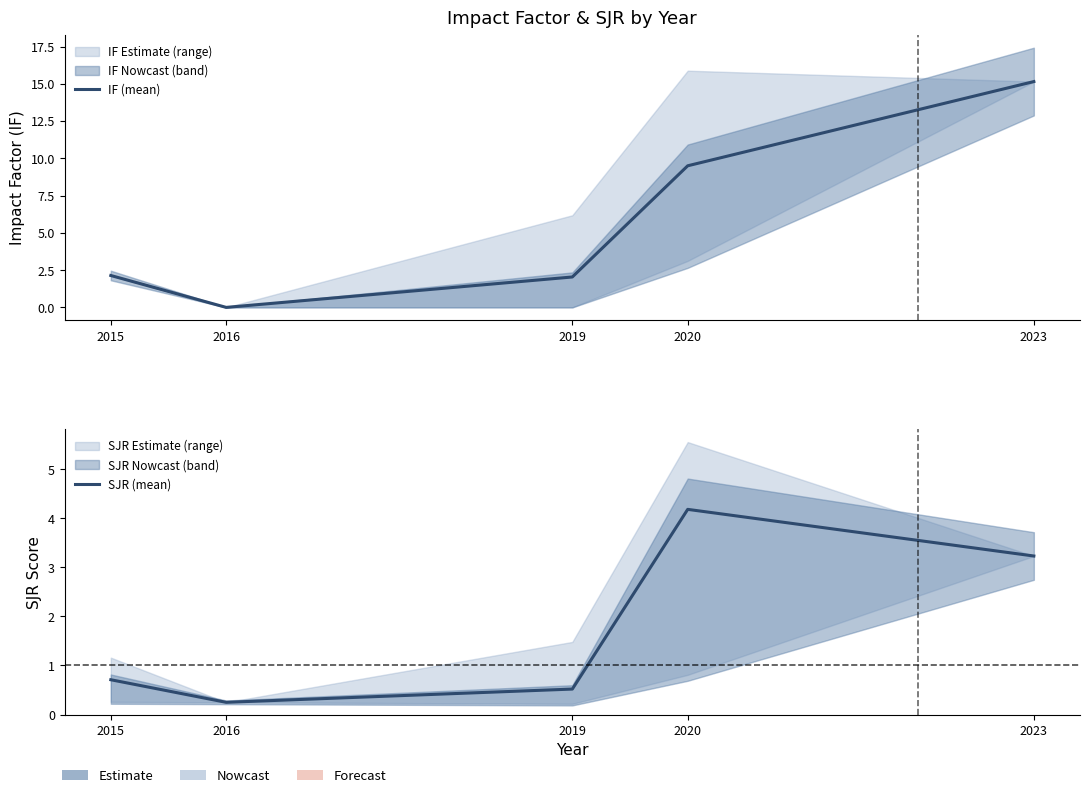

What is the total value across all series at 2019?

2.6